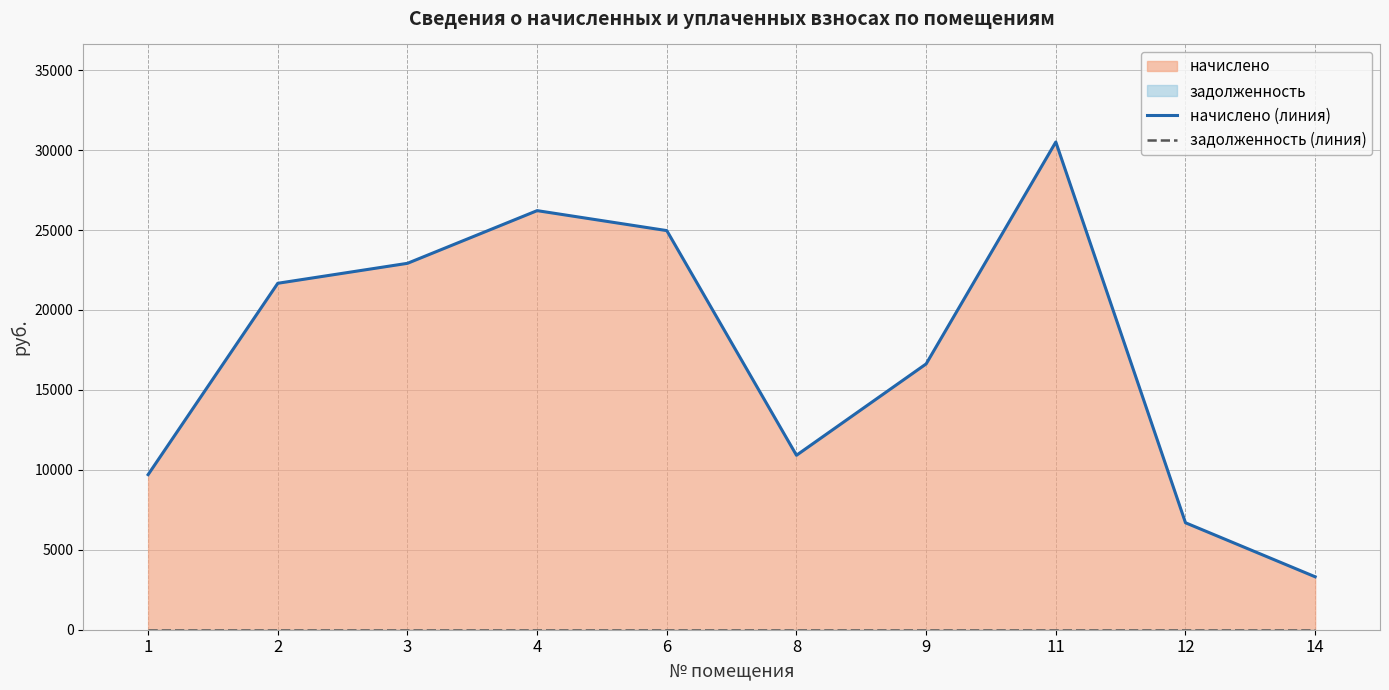

True or false: задолженность (линия) and начислено (линия) cross at least once.

False